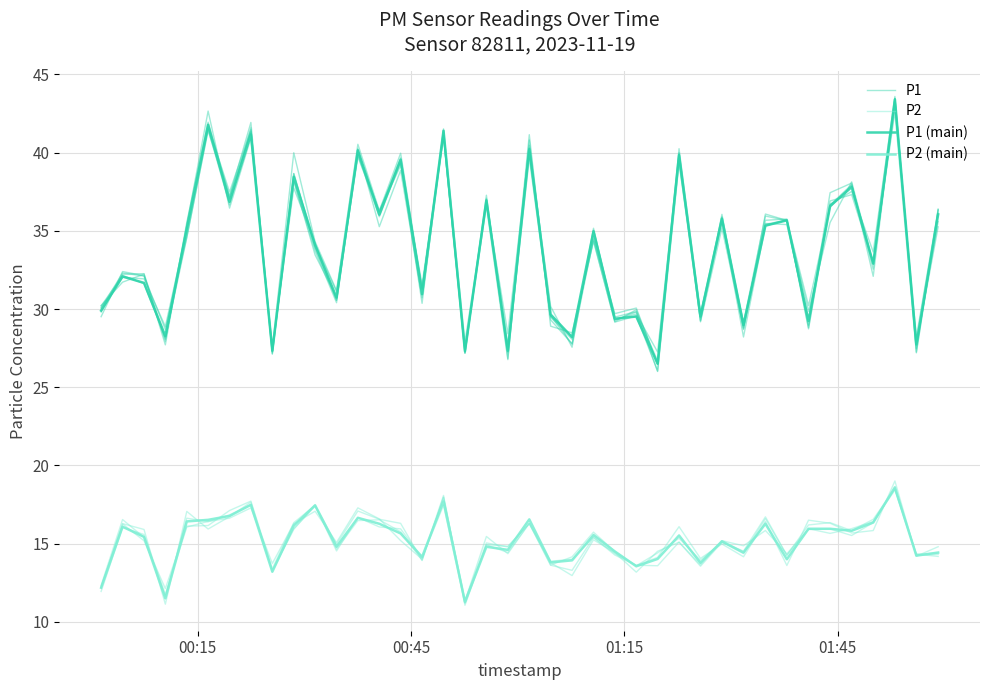

How many lines are shown in the chart?

4